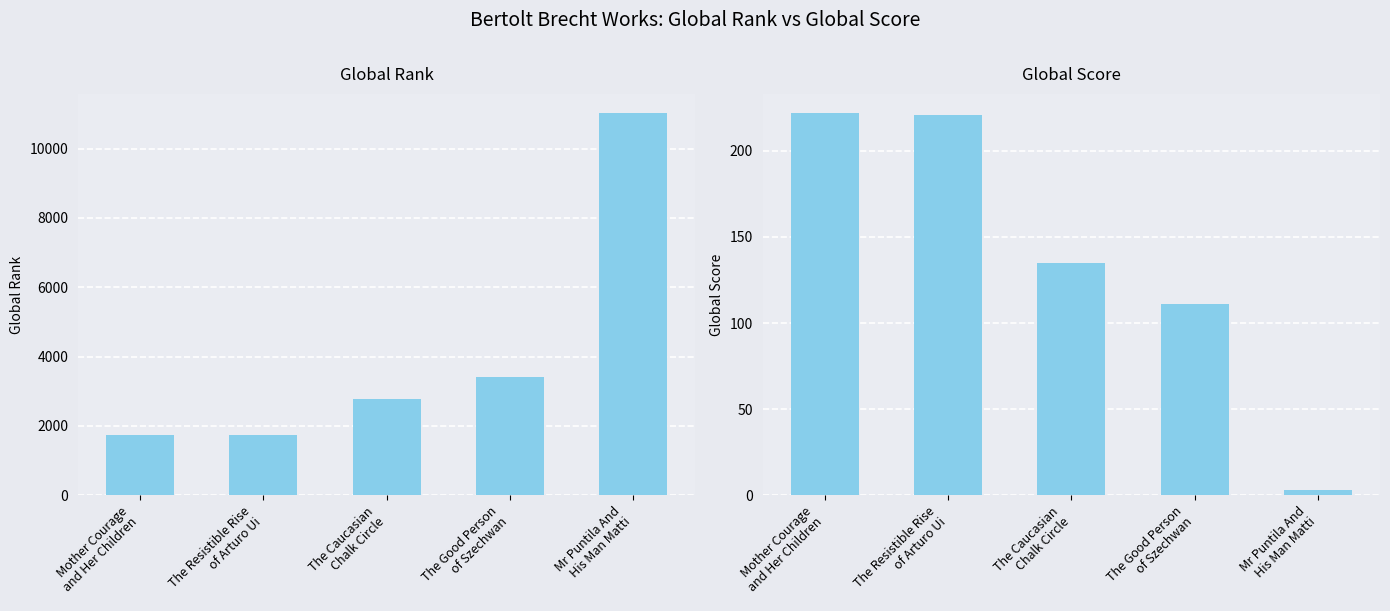

At how many categories does at least one series exceed 38?

5